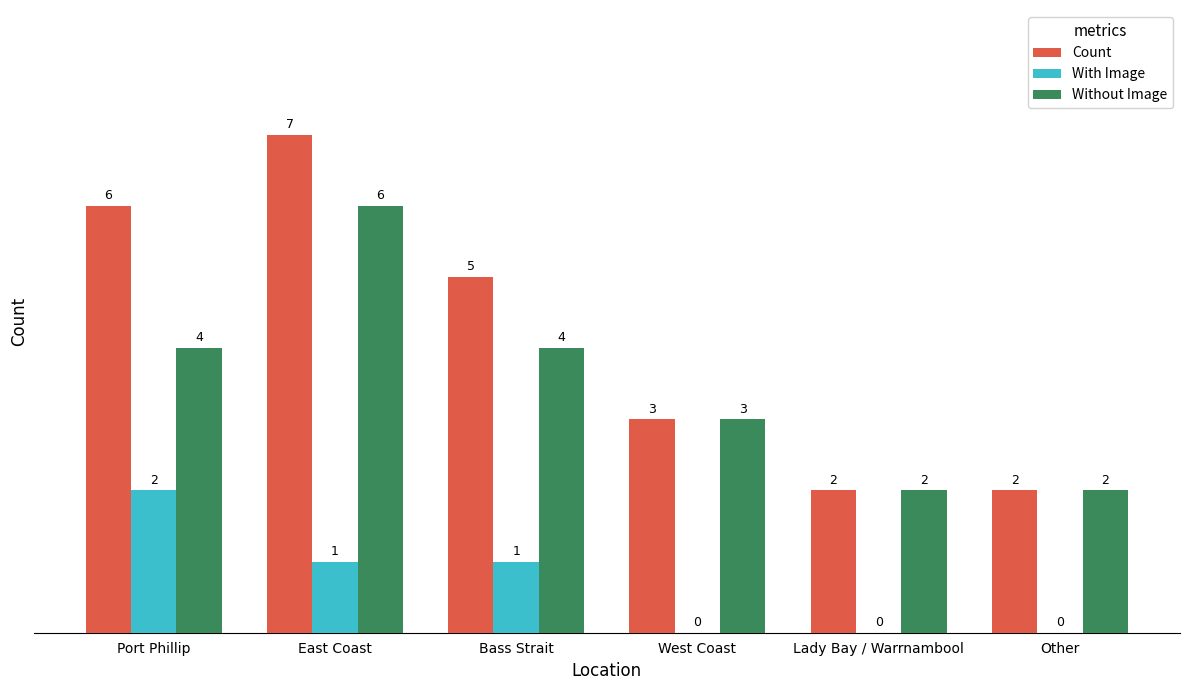

What is the sum of the Without Image values at Port Phillip and West Coast?

7